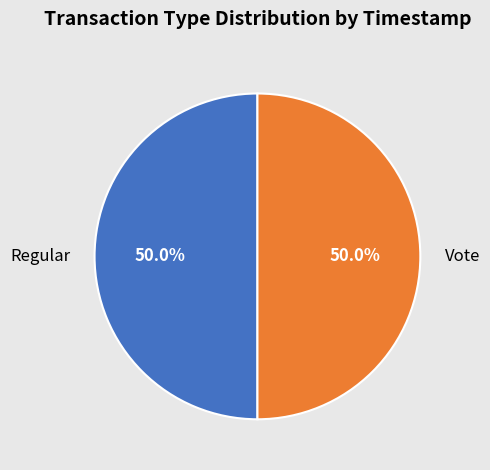

Approximately how many times larger is the value at Vote compared to Regular?

1.0